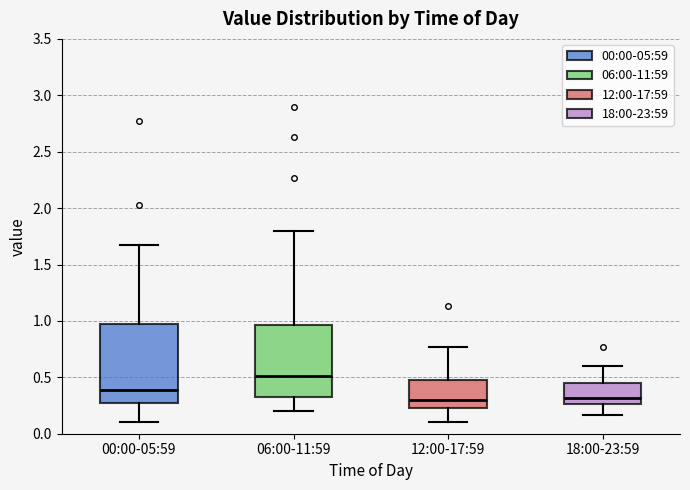

Reading left to right, read every box against the y-axis: the position of its median line, the range the box covers, and the ends of its whiskers. The values are not printed on the chart, so give them approximately, as read against the axis.

00:00-05:59: median 0.40, box 0.30 to 0.95, whiskers 0.10 to 1.65
06:00-11:59: median 0.50, box 0.30 to 0.95, whiskers 0.20 to 1.80
12:00-17:59: median 0.30, box 0.25 to 0.50, whiskers 0.10 to 0.75
18:00-23:59: median 0.30, box 0.25 to 0.45, whiskers 0.15 to 0.60